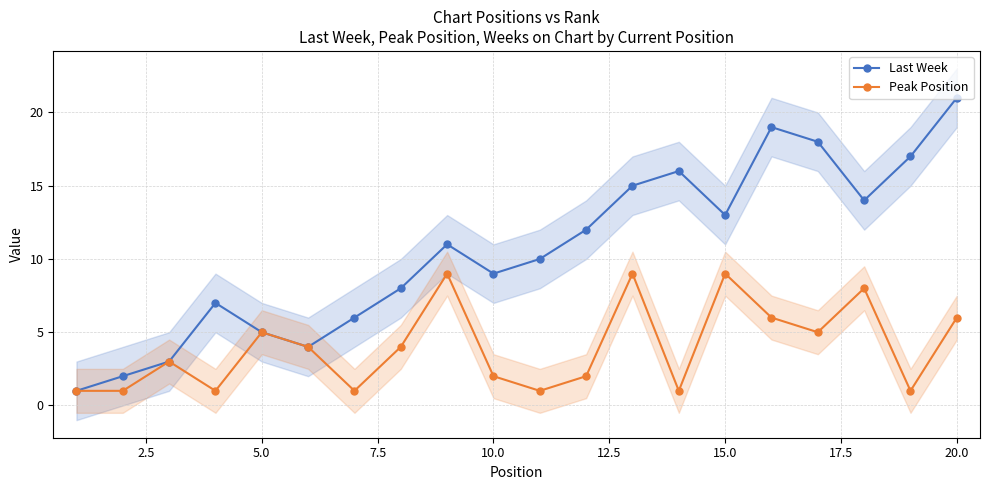

True or false: Last Week has more than 1 interior local peaks.

True